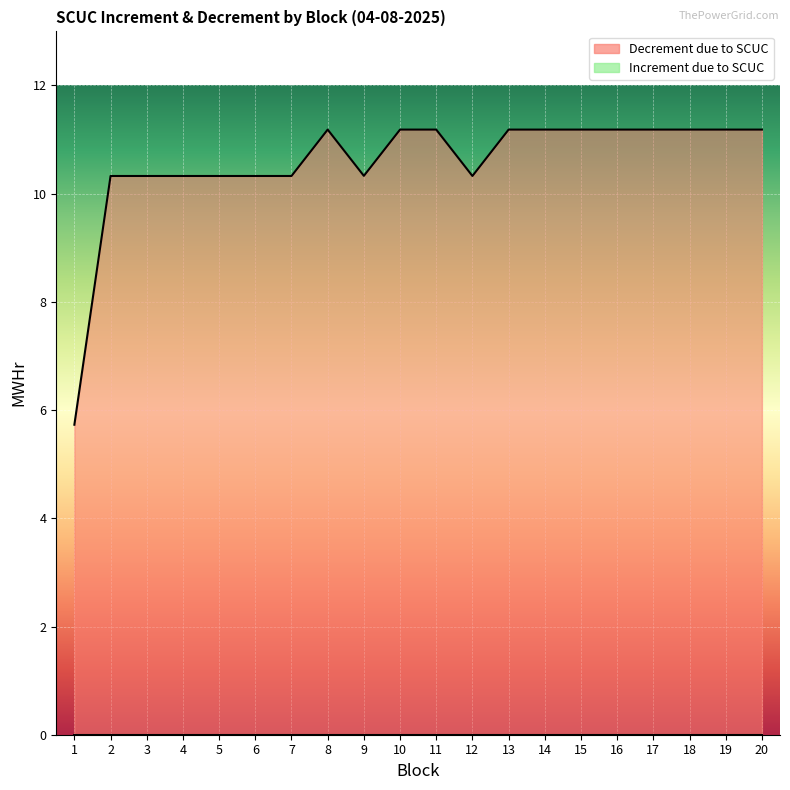

Which category has the highest value across all series?

8